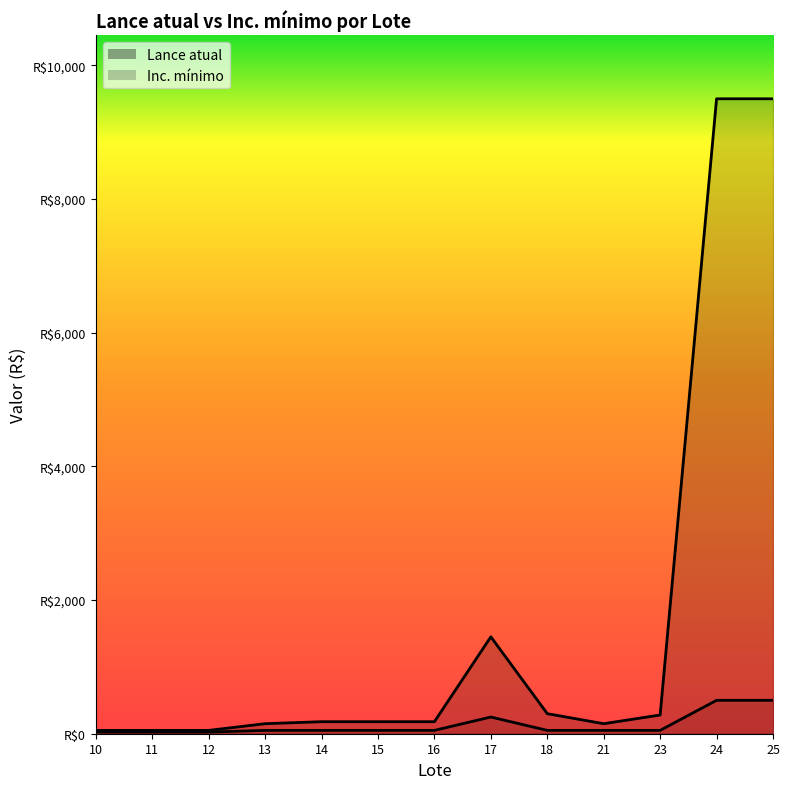

Reading left to right, list all the values displayed in this chart.

Lance atual: 50	50	50	150	180	180	180	1450	300	150	280	9500	9500
Inc. mínimo: 25	25	25	50	50	50	50	250	50	50	50	500	500